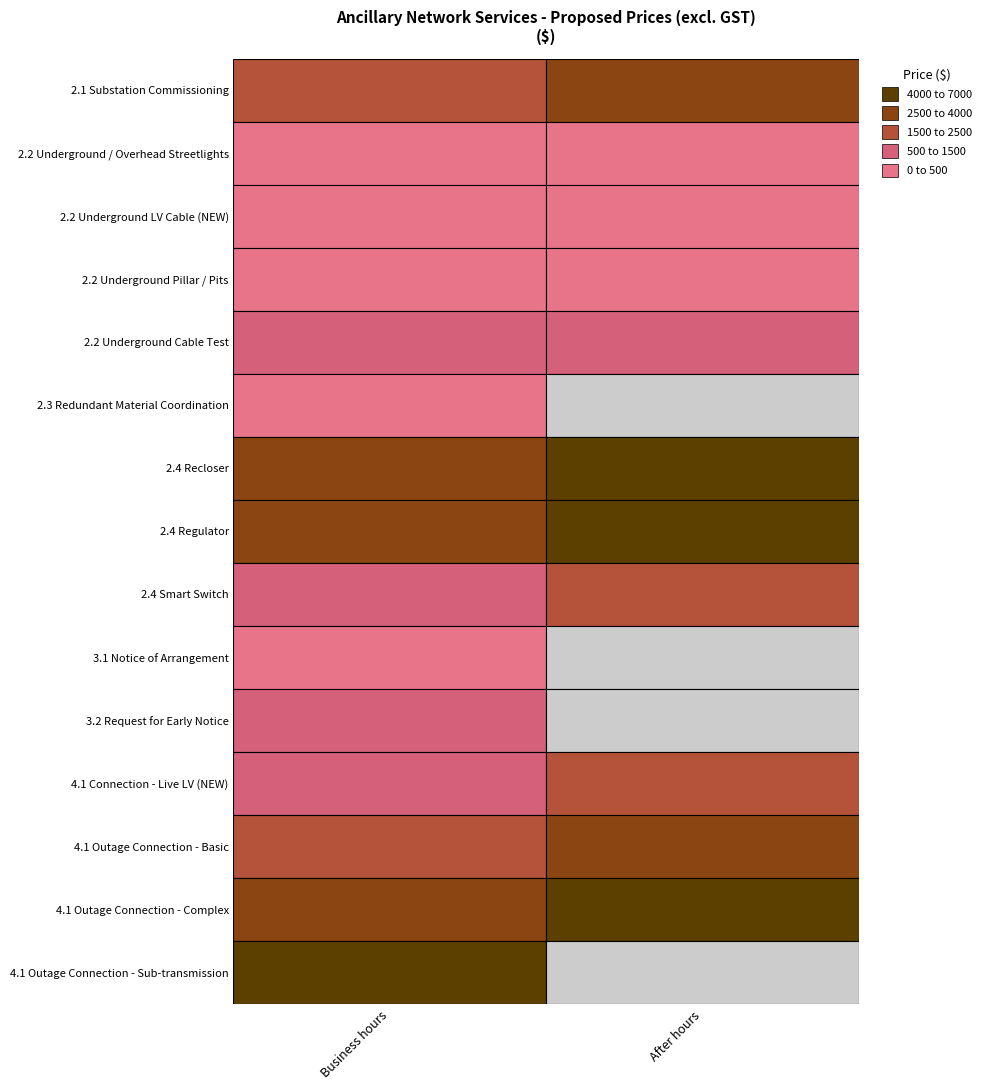

How many values in the 3.1 Notice of Arrangement series exceed 442?

1